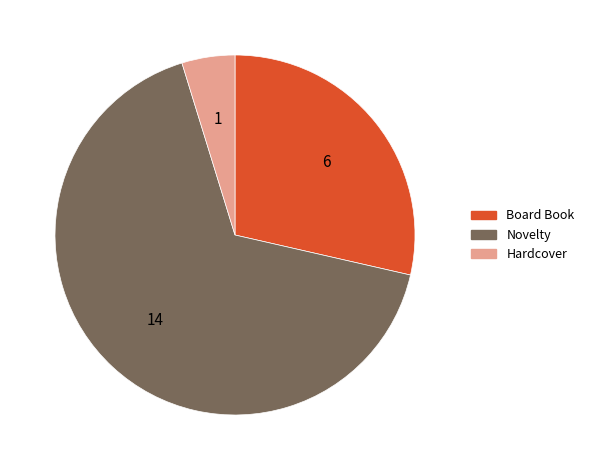

True or false: Board Book accounts for 23% of the total.

False